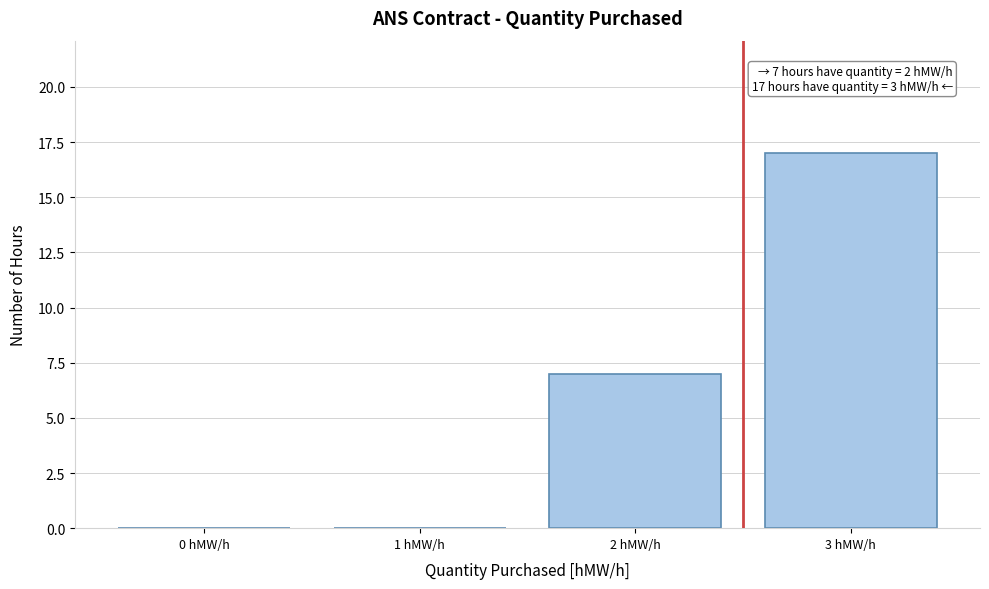

Reading right to left, extract all data points from this chart.

3 hMW/h=17	2 hMW/h=7	1 hMW/h=0	0 hMW/h=0